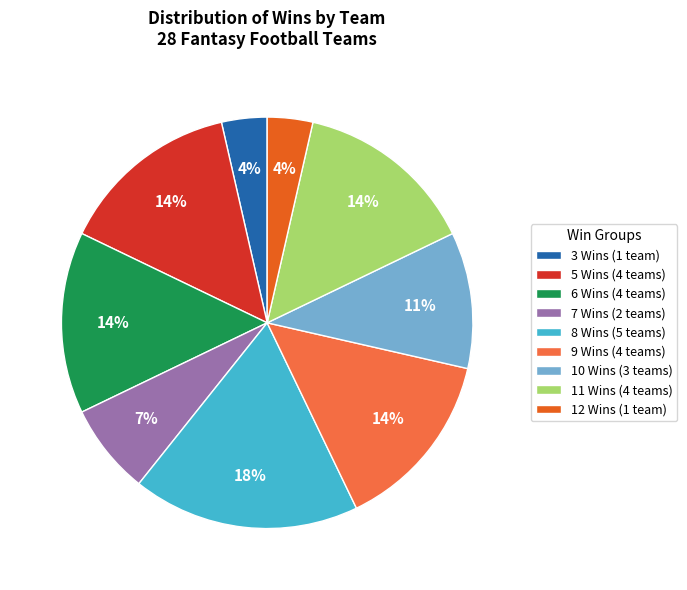

To the nearest percent, what is the average slice percentage?

11%